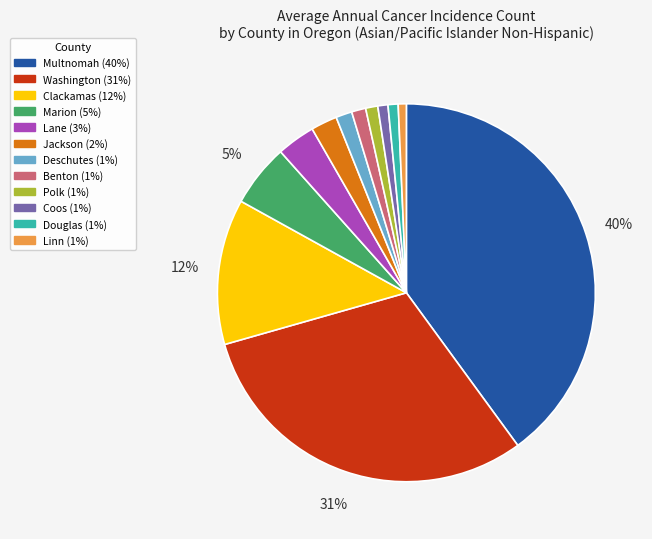

To the nearest percent, what is the difference between the largest and smallest slice percentages?

39%